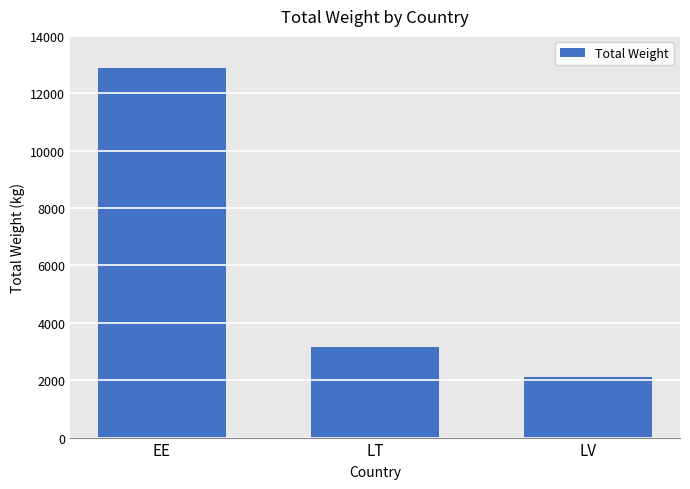

List the labels in order of value, largest first.

EE, LT, LV